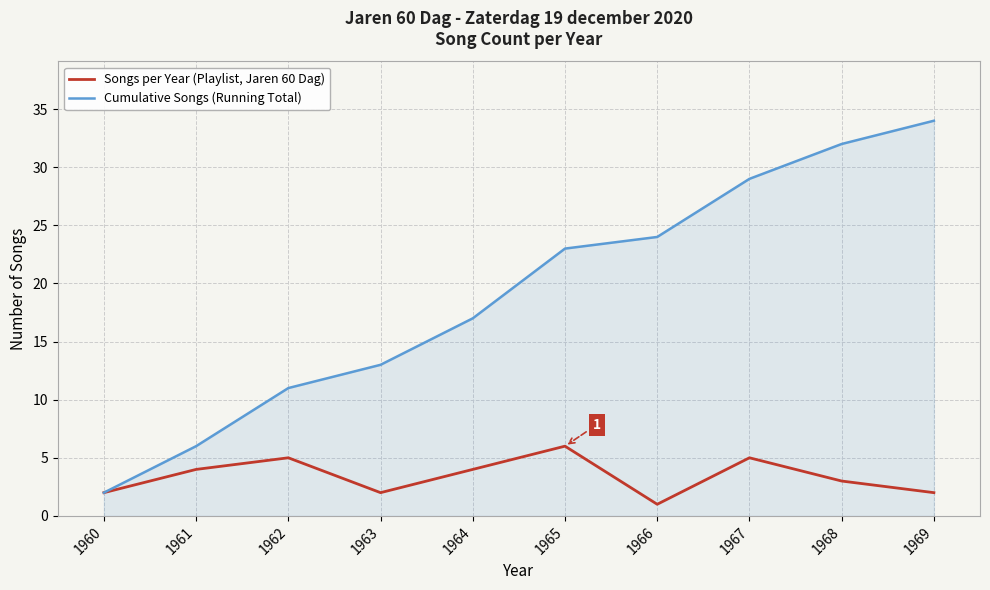

What is the difference between the highest and lowest values at 1966?

23